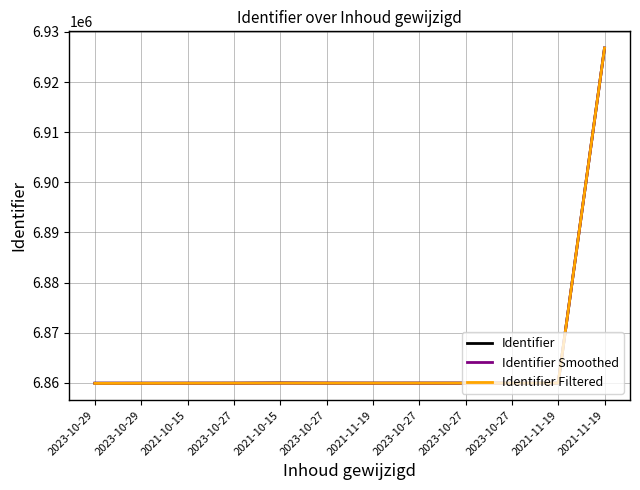

Rank the categories by Identifier Smoothed value from highest to lowest.

2021-11-19, 2023-10-27, 2021-10-15, 2021-11-19, 2023-10-27, 2023-10-27, 2023-10-27, 2021-11-19, 2023-10-27, 2021-10-15, 2023-10-29, 2023-10-29